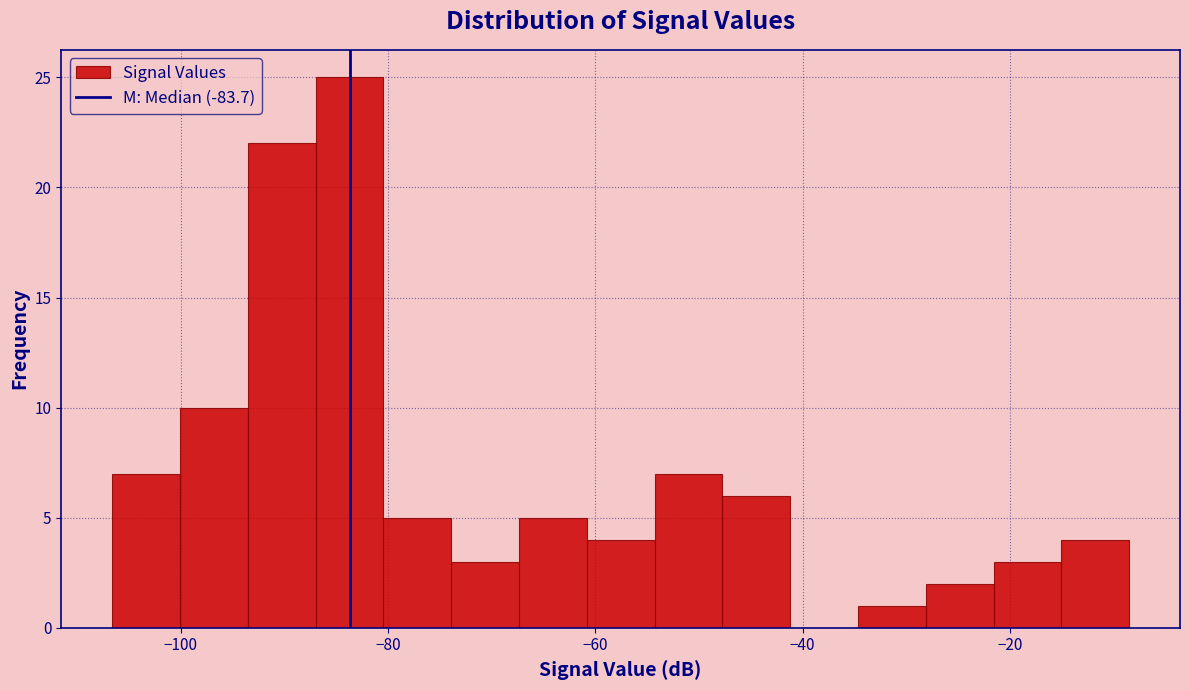

Read against the x-axis, roughly where is the centre of the tallest bar?

-84